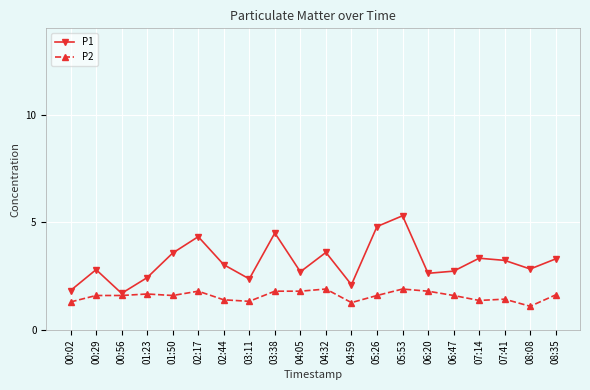

True or false: P1 has more than 2 points higher than both neighbors.

True